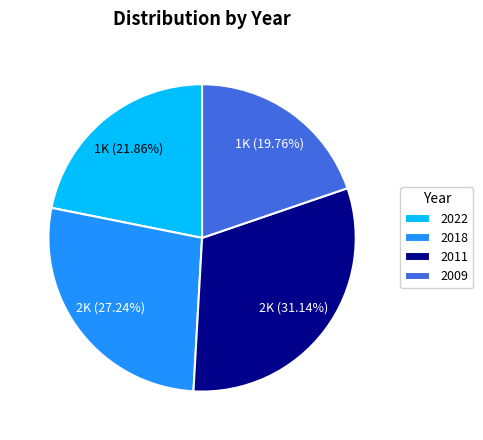

Which has a higher value, 2009 or 2022?

2022